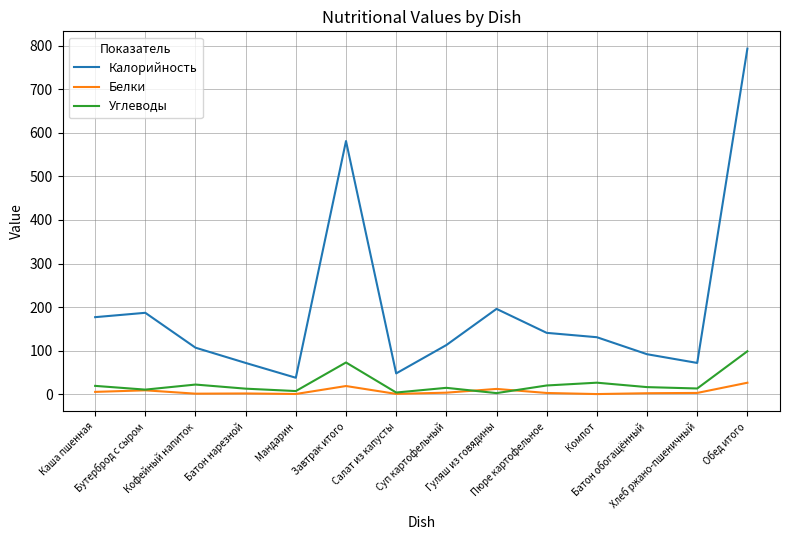

Which series changed the most between Салат из капусты and Хлеб ржано-пшеничный?

Калорийность